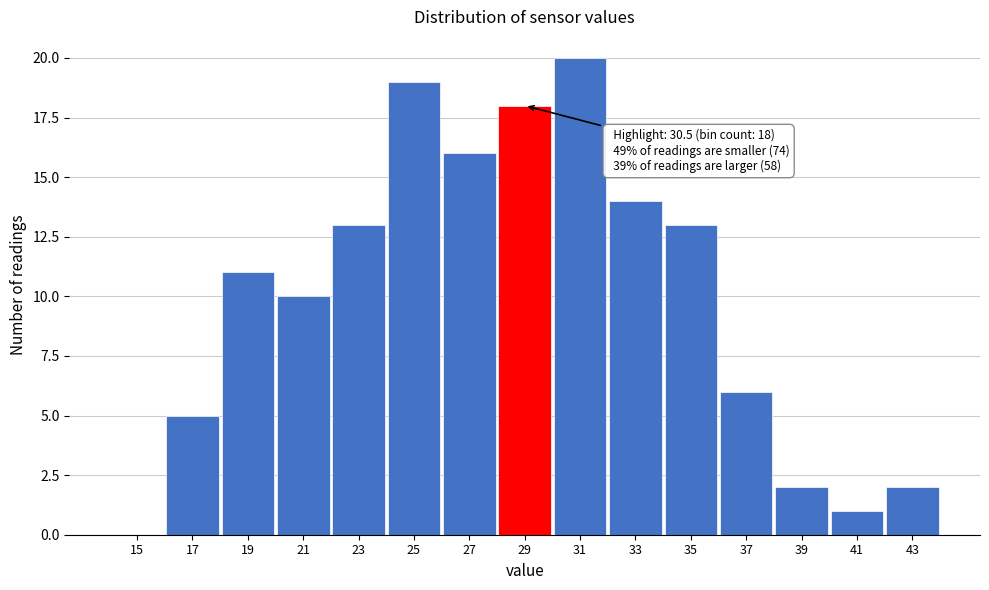

Reading left to right, what are all the values shown in this chart?

15=0	17=5	19=11	21=10	23=13	25=19	27=16	29=18	31=20	33=14	35=13	37=6	39=2	41=1	43=2